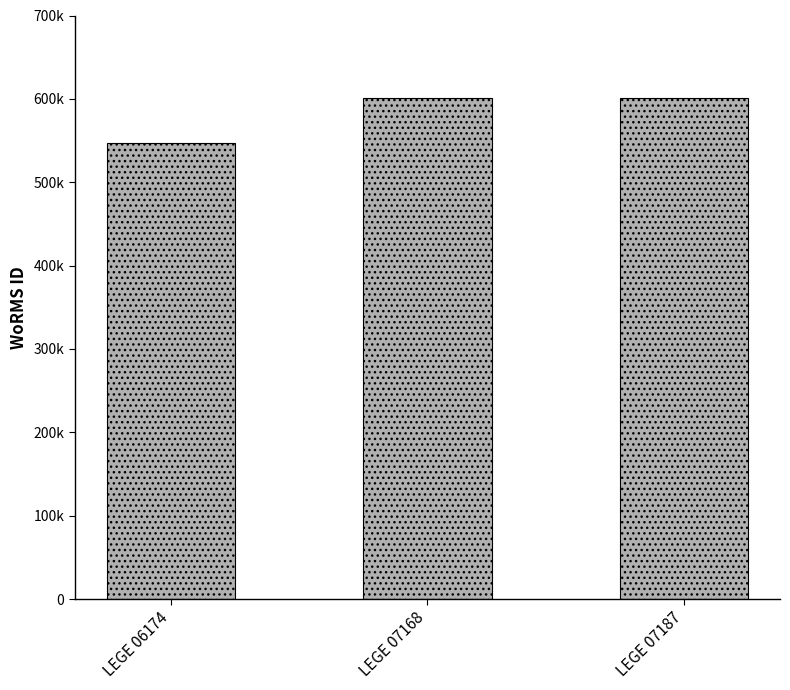

Does the chart contain any negative values?

No